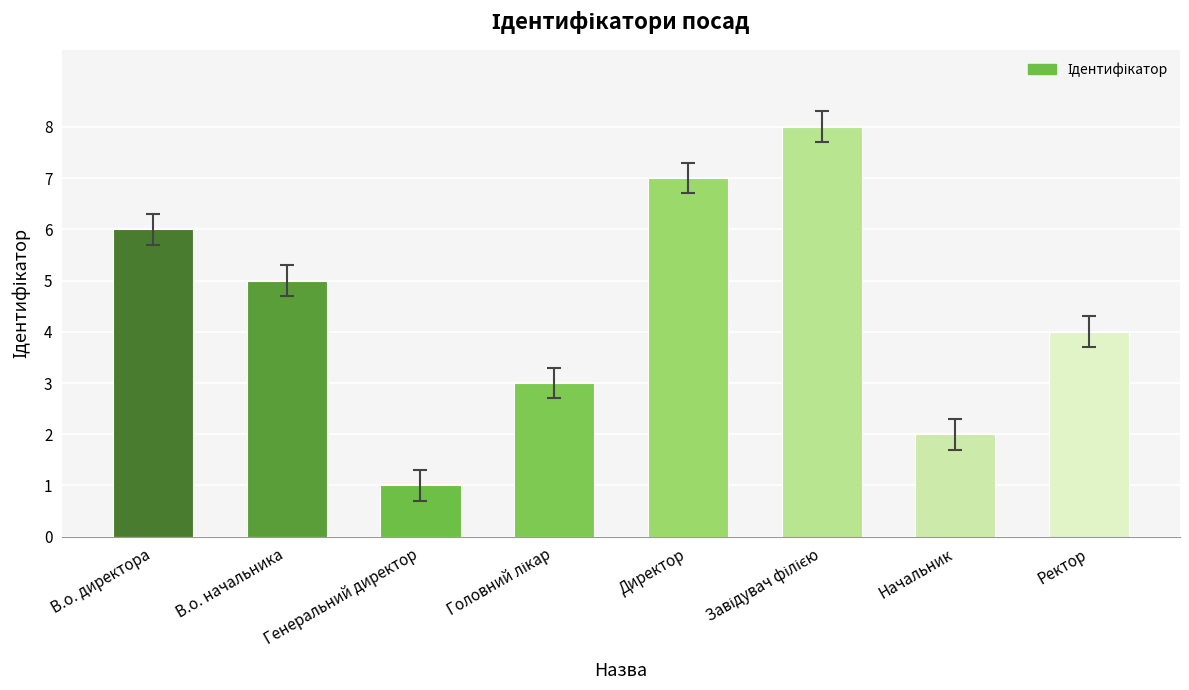

Are the bars grouped side by side (vs. stacked)?

No